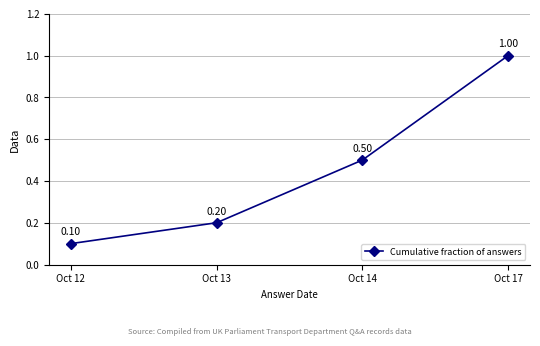

What value does the data have at Oct 14?

0.5